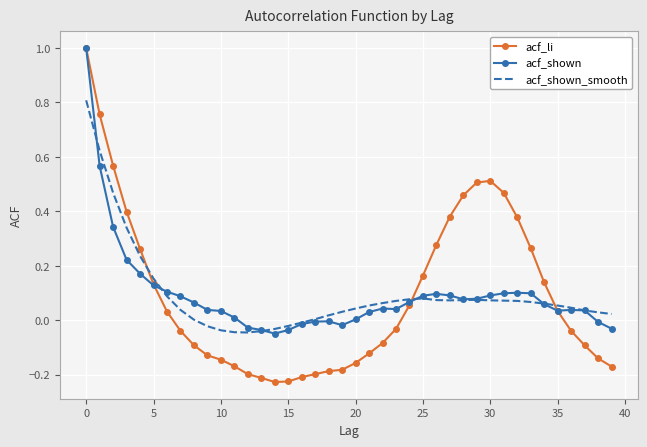

Rank the series by their average value, from highest to lowest.

acf_shown_smooth, acf_li, acf_shown